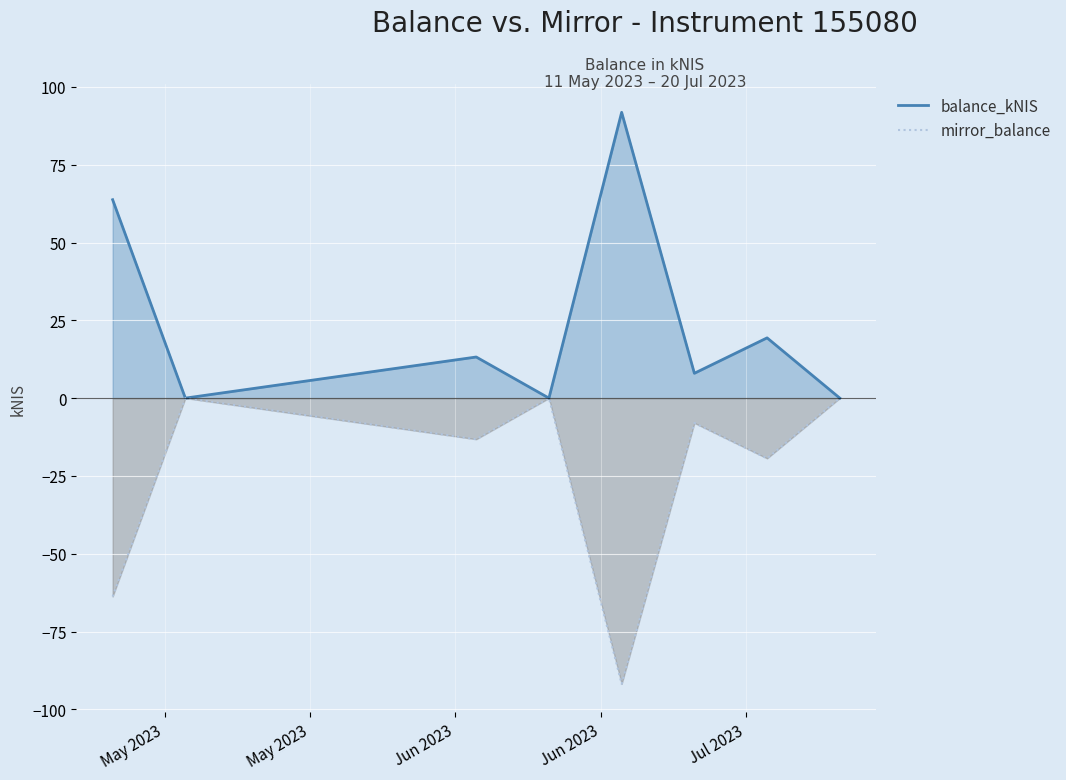

How many series are shown in this chart?

2